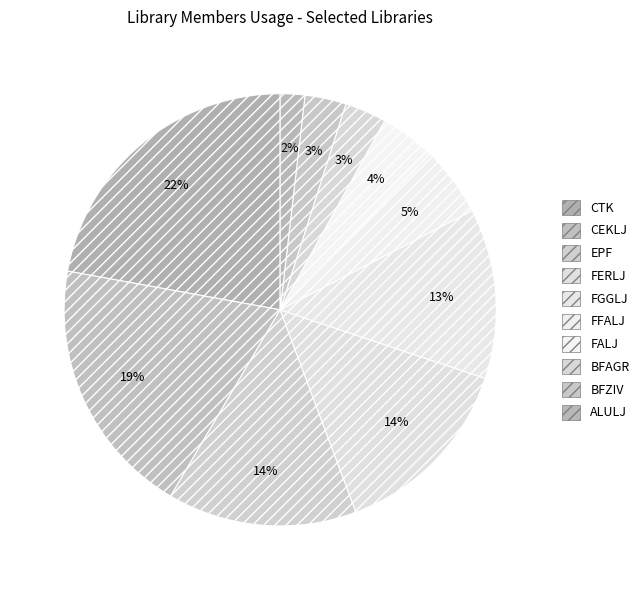

How many slices are in this pie chart?

10